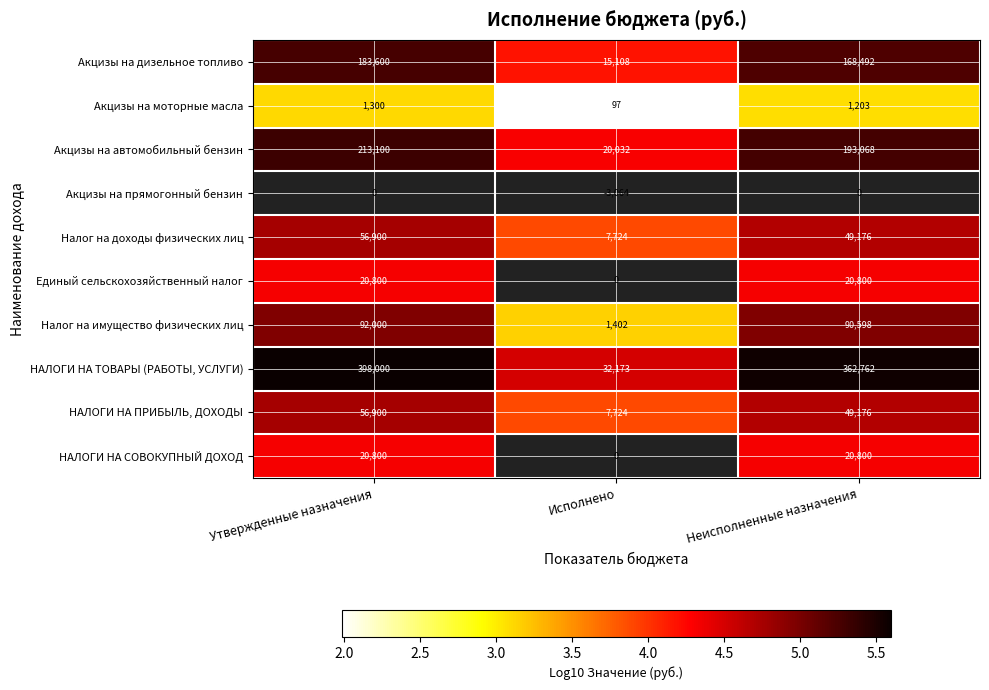

What is the lowest value of the НАЛОГИ НА ПРИБЫЛЬ, ДОХОДЫ series?

7724